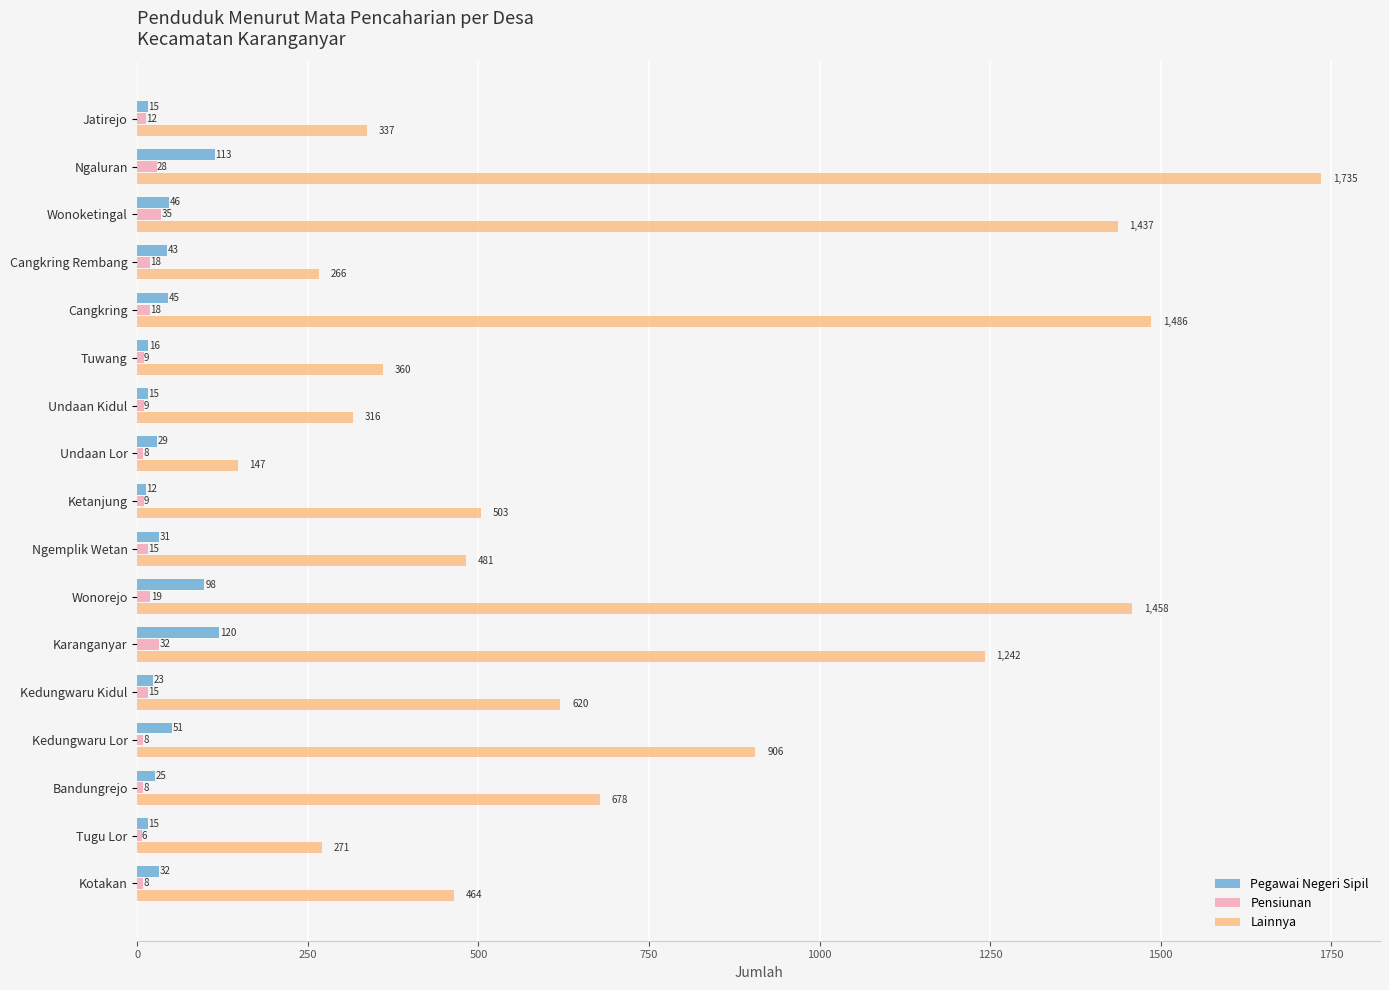

What is the sum of all Pegawai Negeri Sipil values?

729